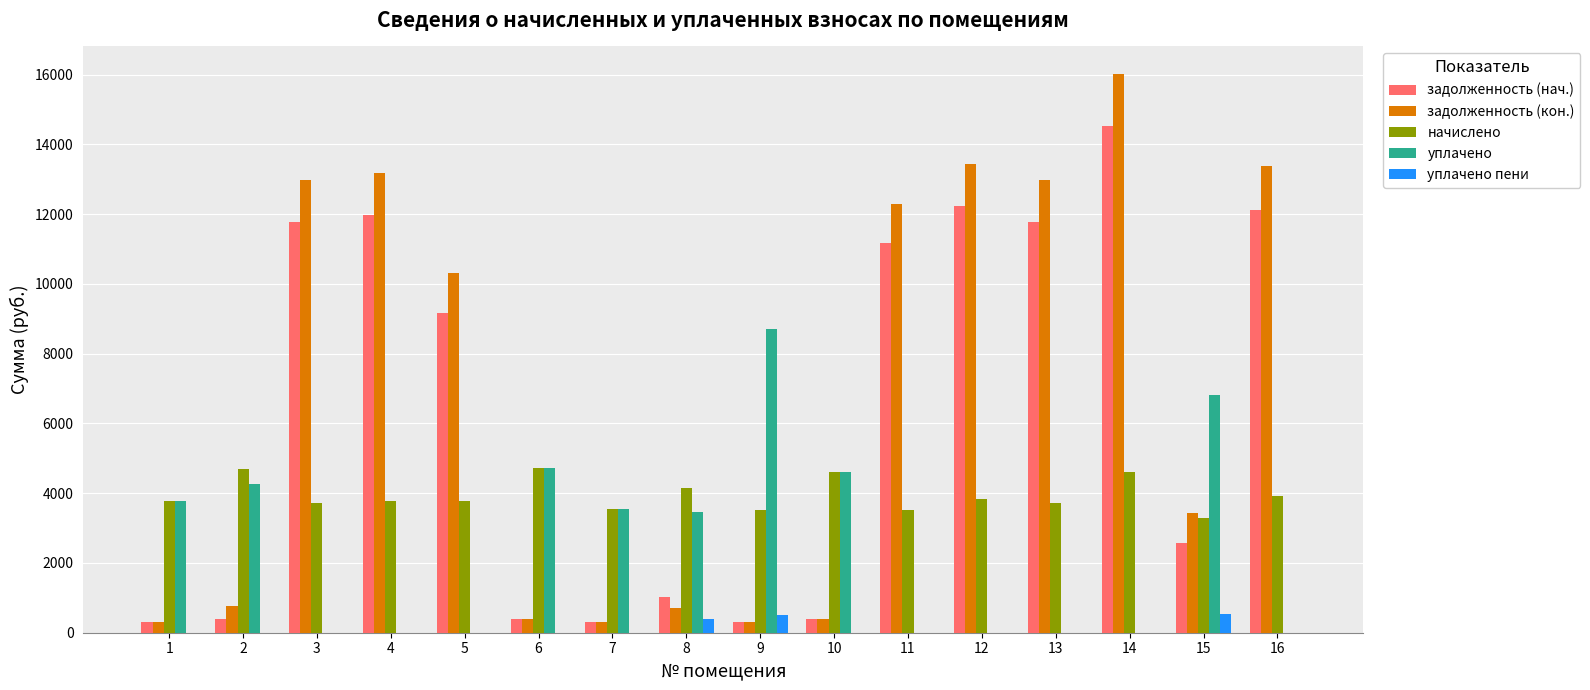

The value of уплачено at 12 is -3285.0. True or false?

False